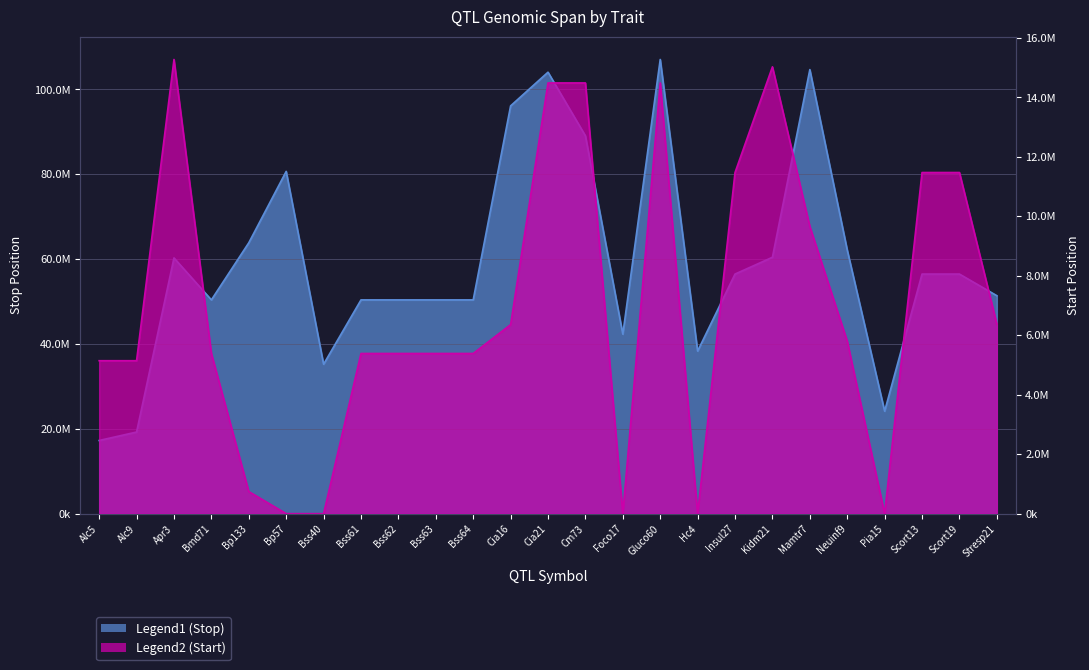

True or false: Start and Stop intersect in this chart.

False